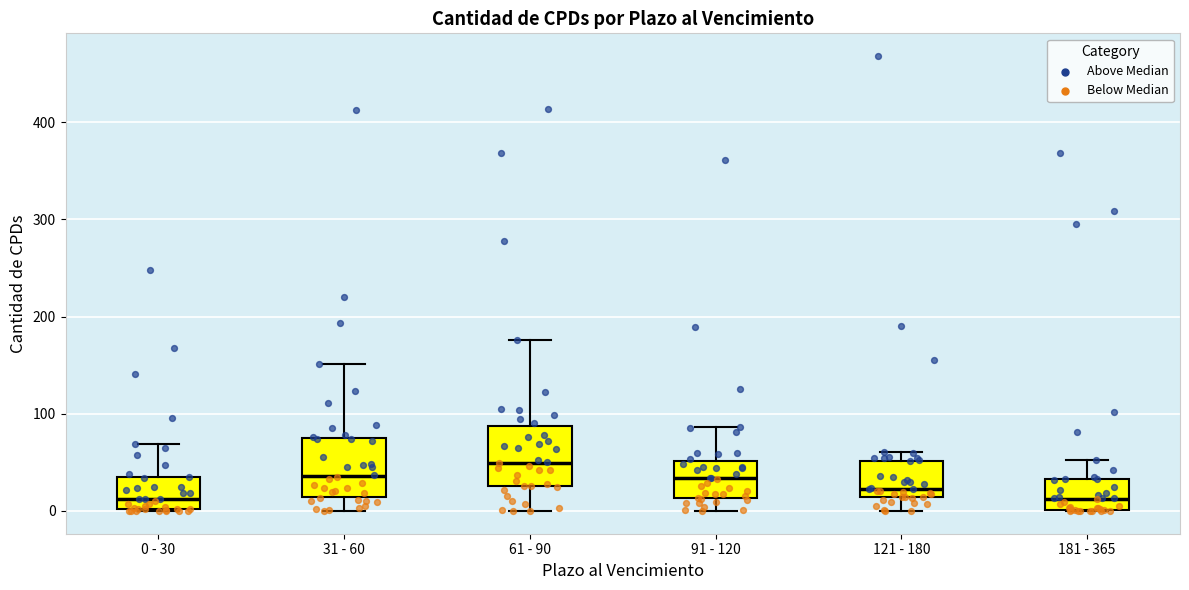

Where is the lower edge of the box for 0 - 30 on the y-axis? The values are not printed on the chart, so give them approximately, as read against the axis.

0